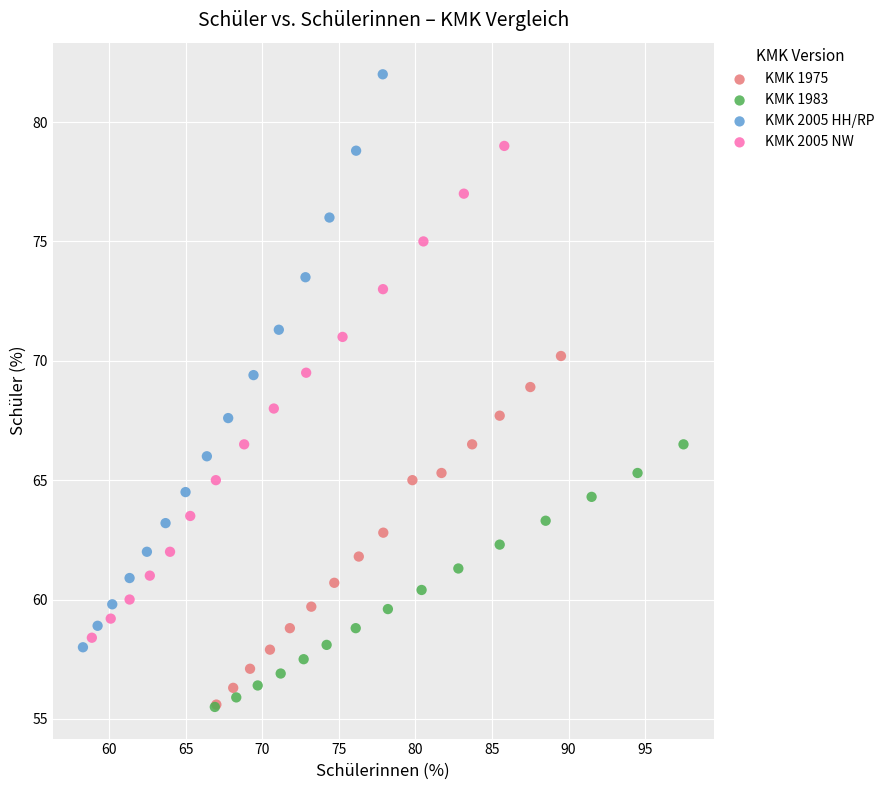

Which series reaches the maximum Y coordinate?

KMK 2005 HH/RP